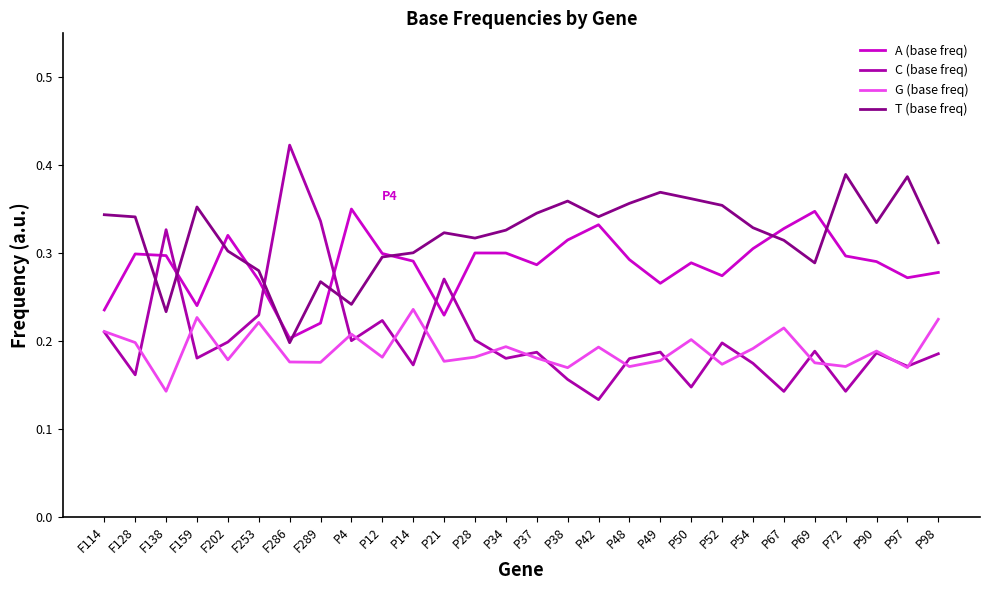

What position from the left is F128?

2